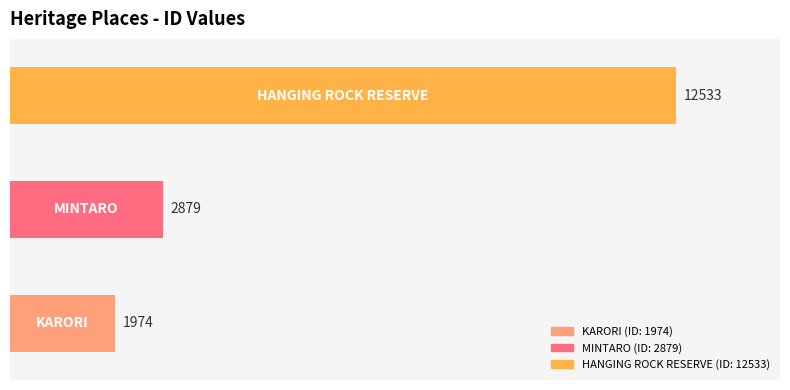

What is the smallest value displayed?

1974